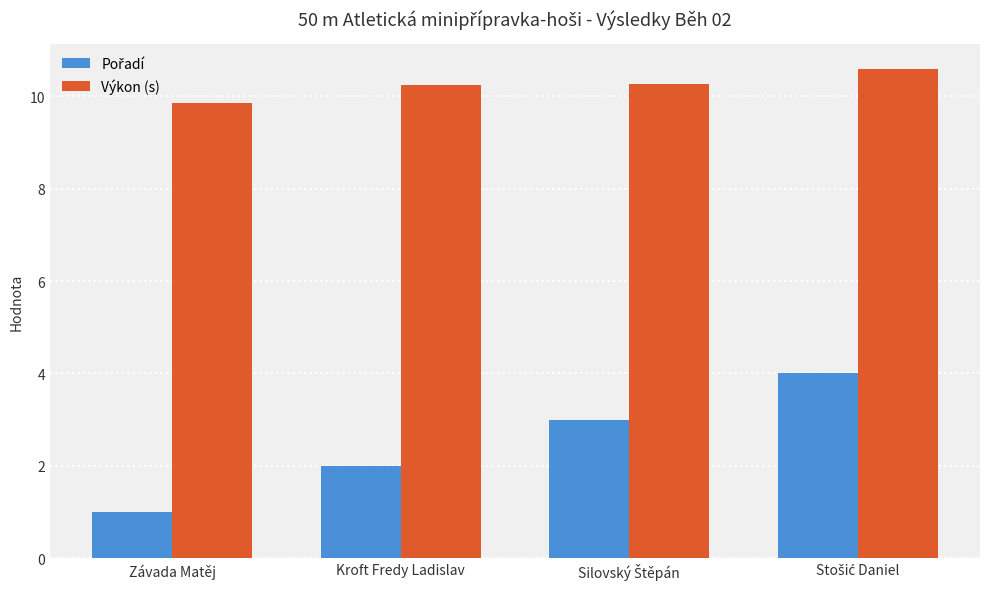

Which series has the largest total across all categories?

Výkon (s)